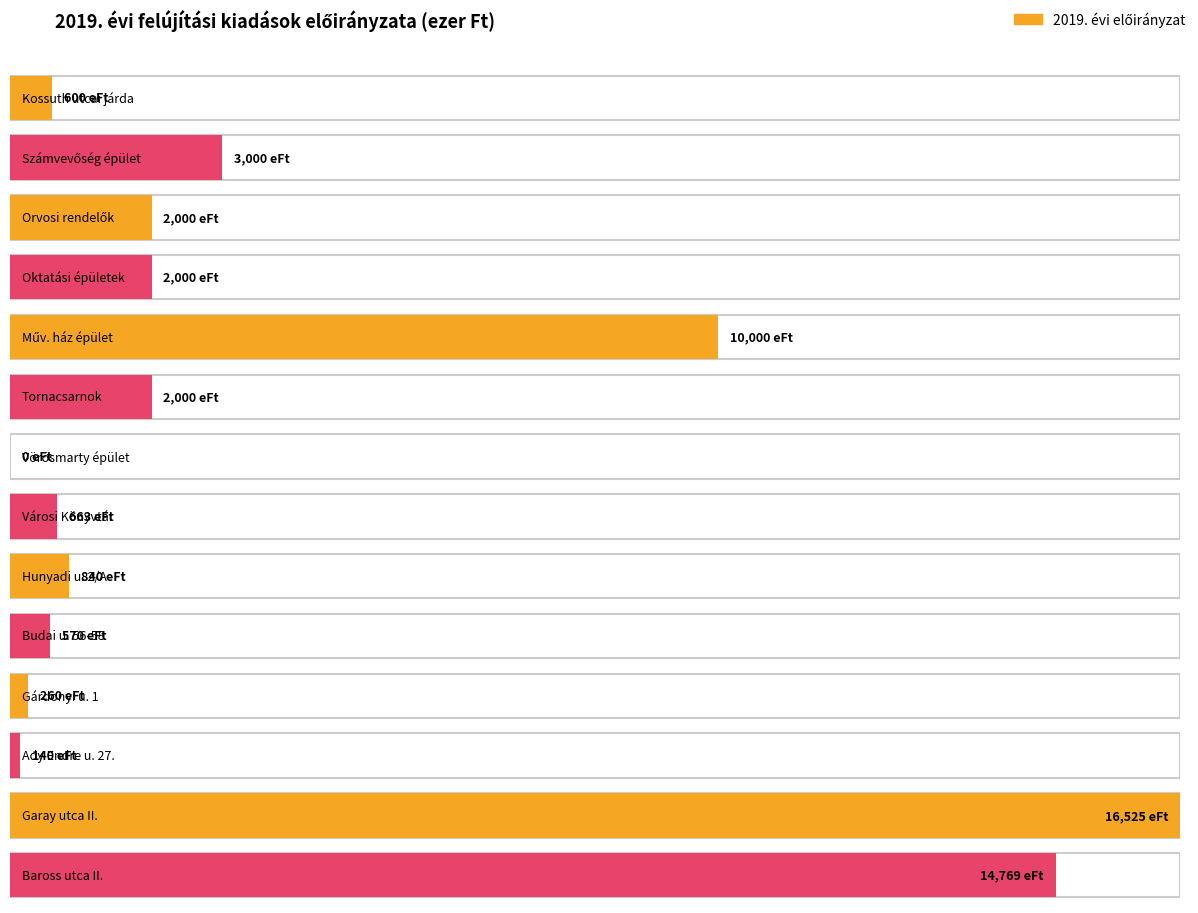

Are the bars horizontal?

Yes